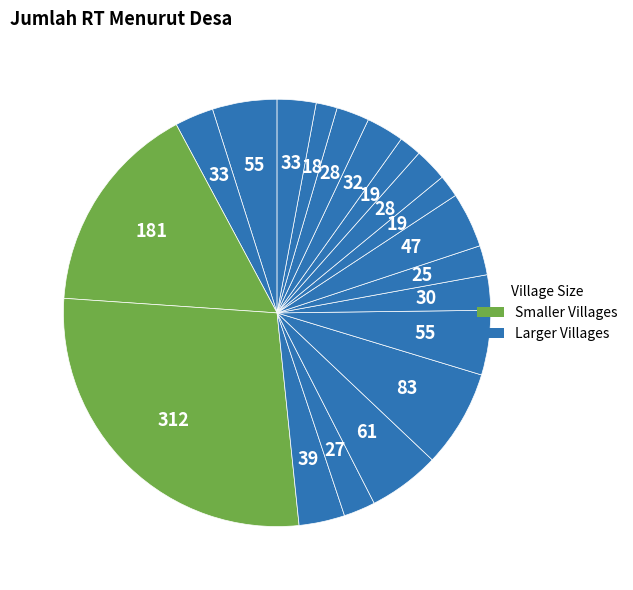

Count the number of slices in the pie.

19